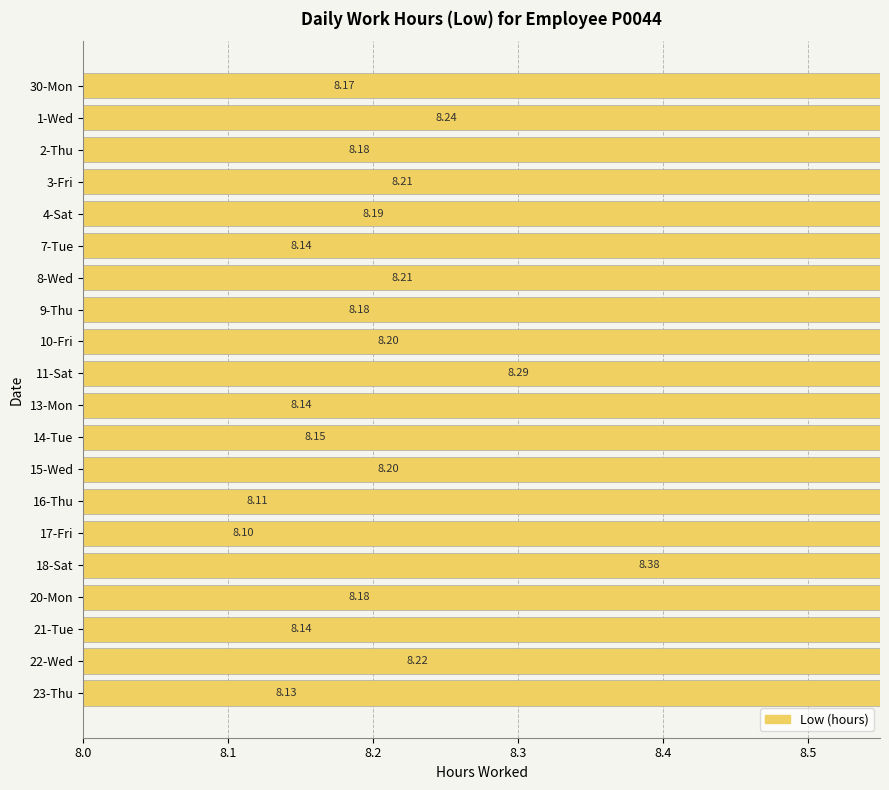

The chart shows a value of 10.7 at 4-Sat. True or false?

False